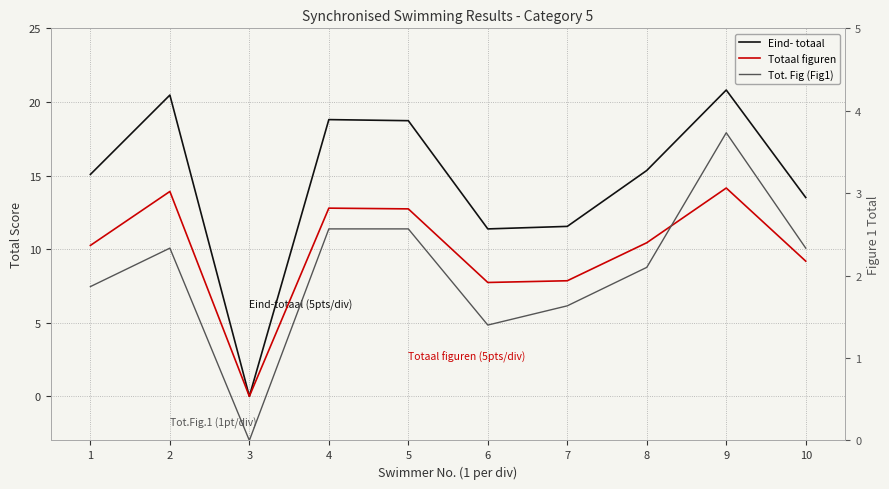

True or false: Eind- totaal has a value of 12.6 at 9.

False